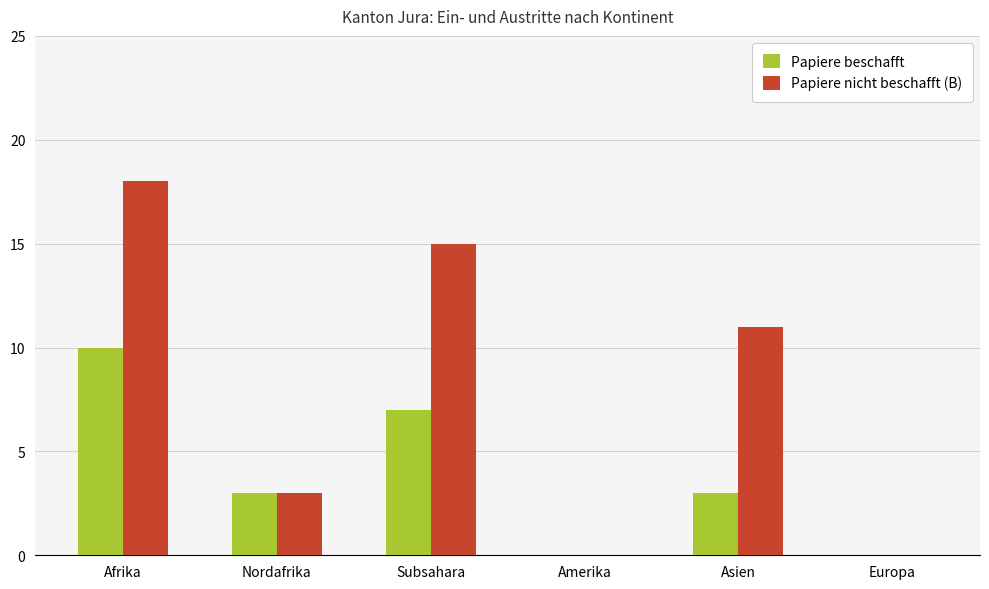

Which series changed the most between Afrika and Nordafrika?

Papiere nicht beschafft (B)